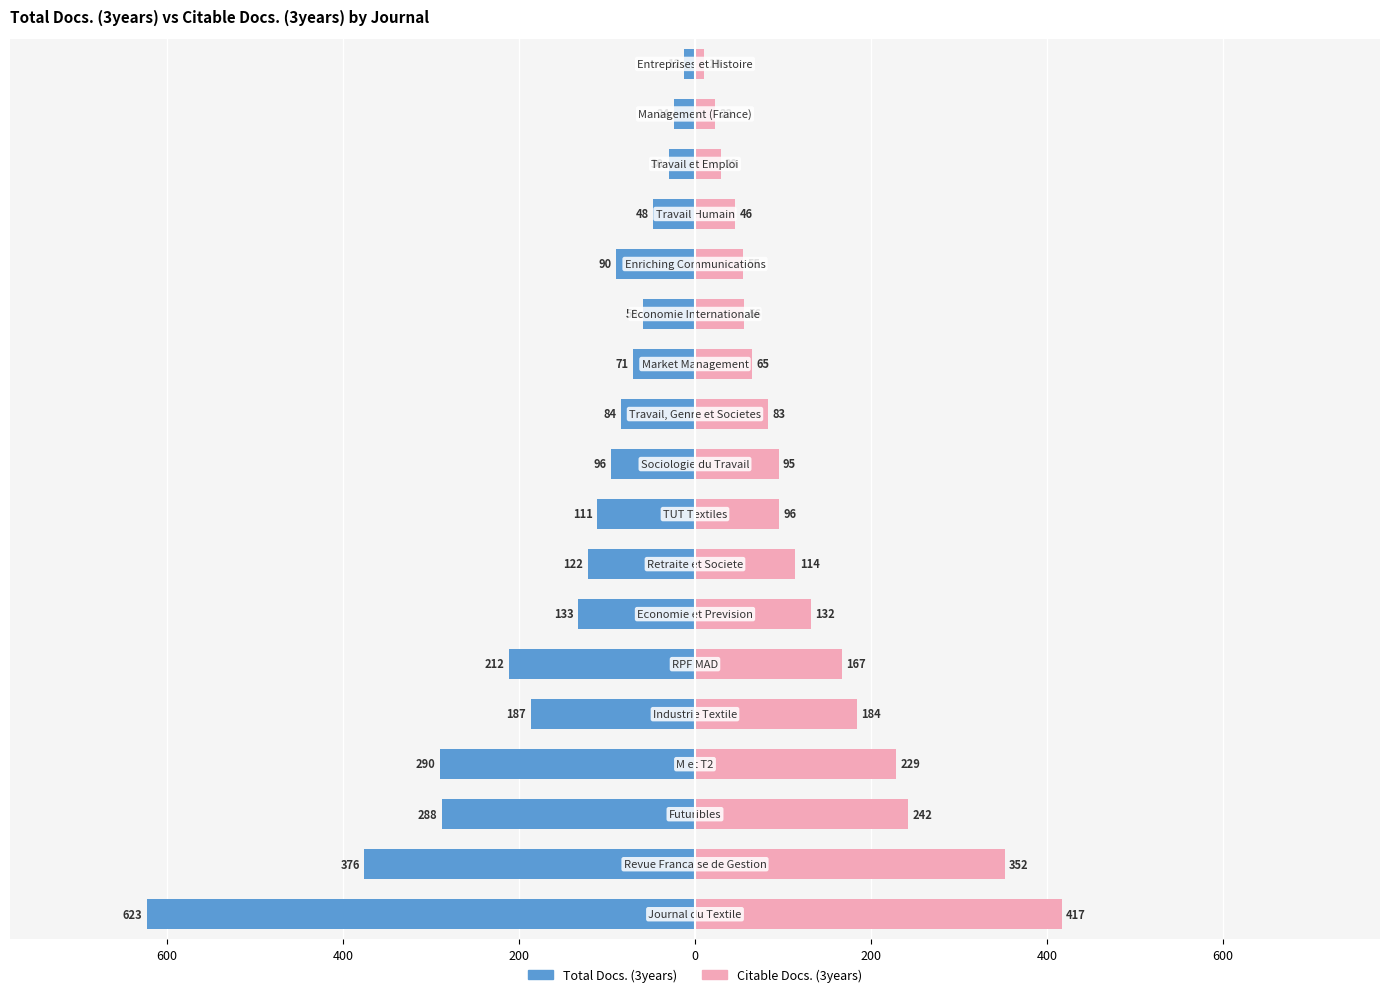

How many values in the Total Docs. (3years) series are below -96?

9